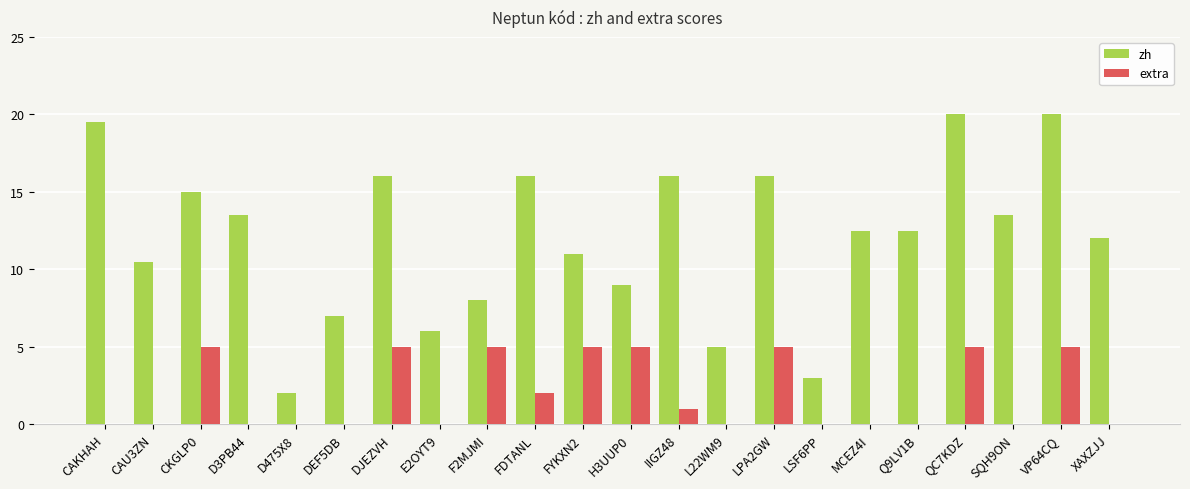

What is the average value of the extra series?

2.0